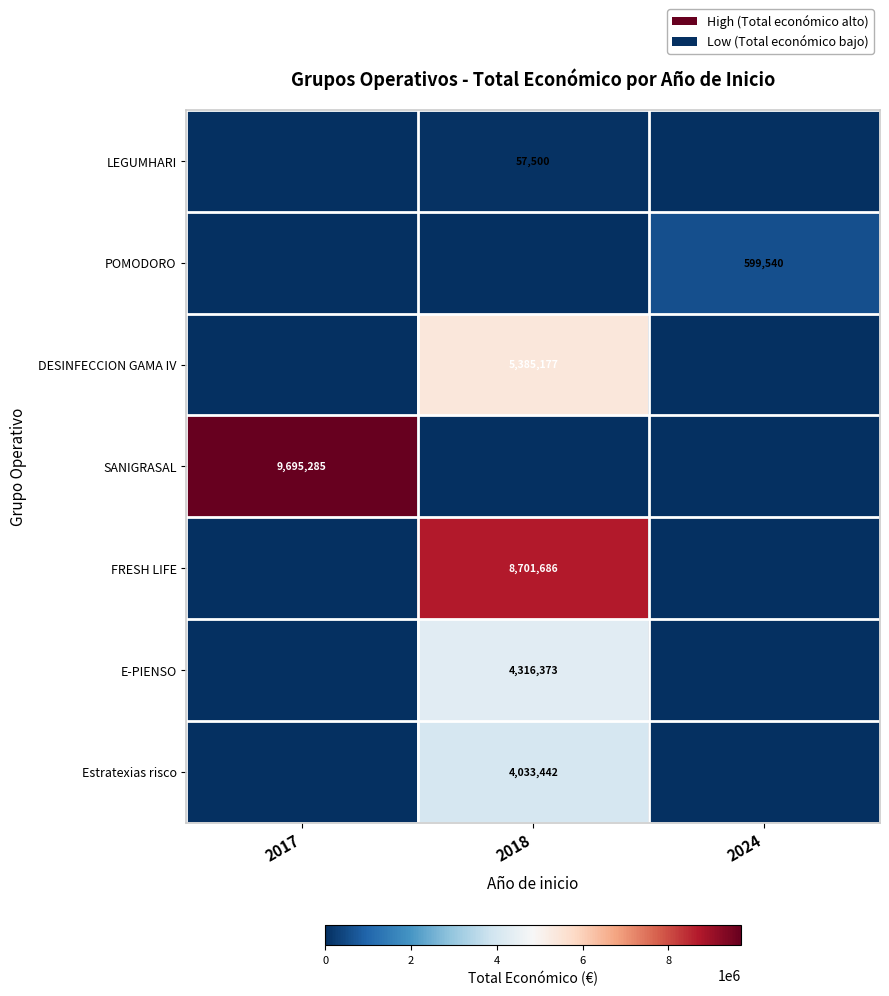

The value of E-PIENSO at 2018 is 6125925. True or false?

False